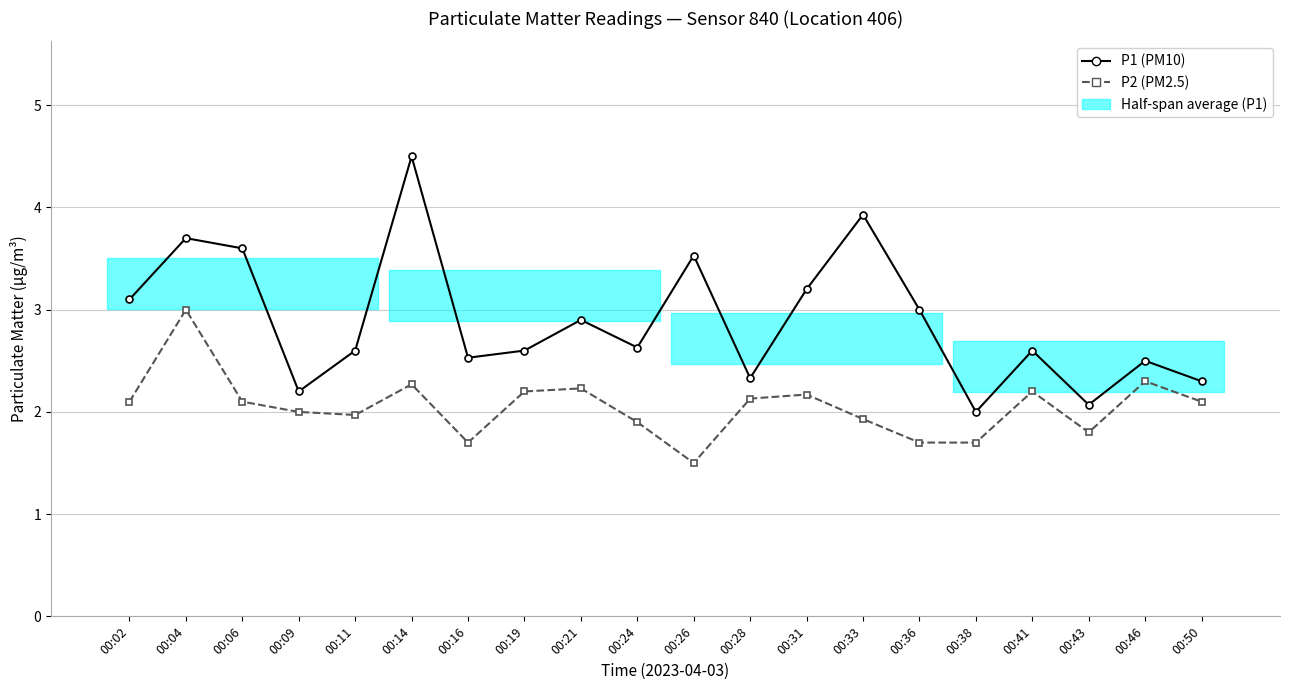

What is the value of the P1 (PM10) point at the 16th from the left?

2.0